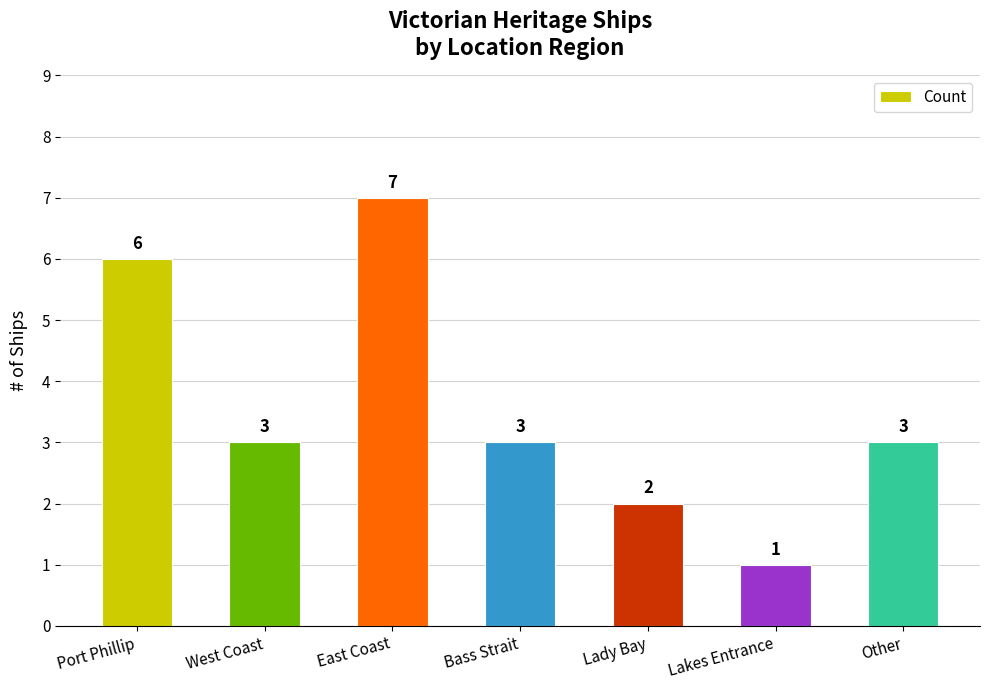

Reading left to right, extract all data points from this chart.

Port Phillip=6	West Coast=3	East Coast=7	Bass Strait=3	Lady Bay=2	Lakes Entrance=1	Other=3